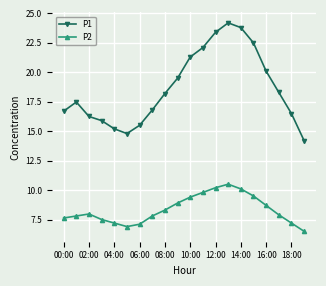

True or false: P1 and P2 cross at least once.

False